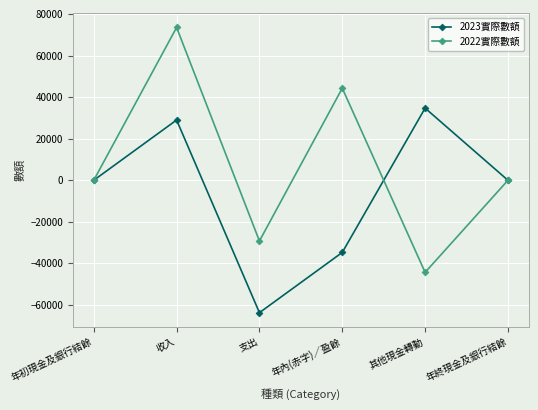

Rank the series by their maximum value, from lowest to highest.

2023實際數額, 2022實際數額